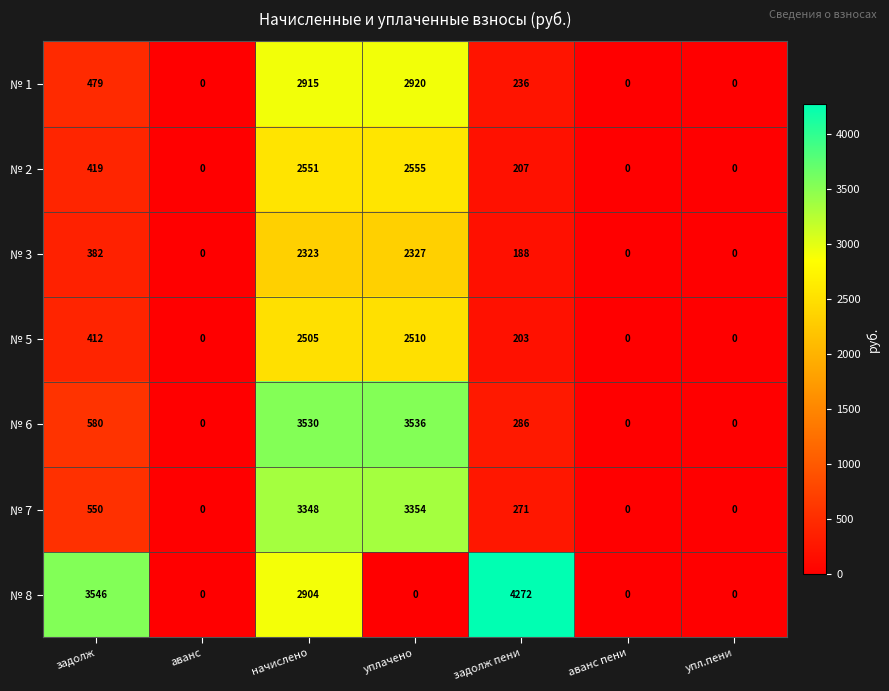

Count the number of categories in the chart.

7